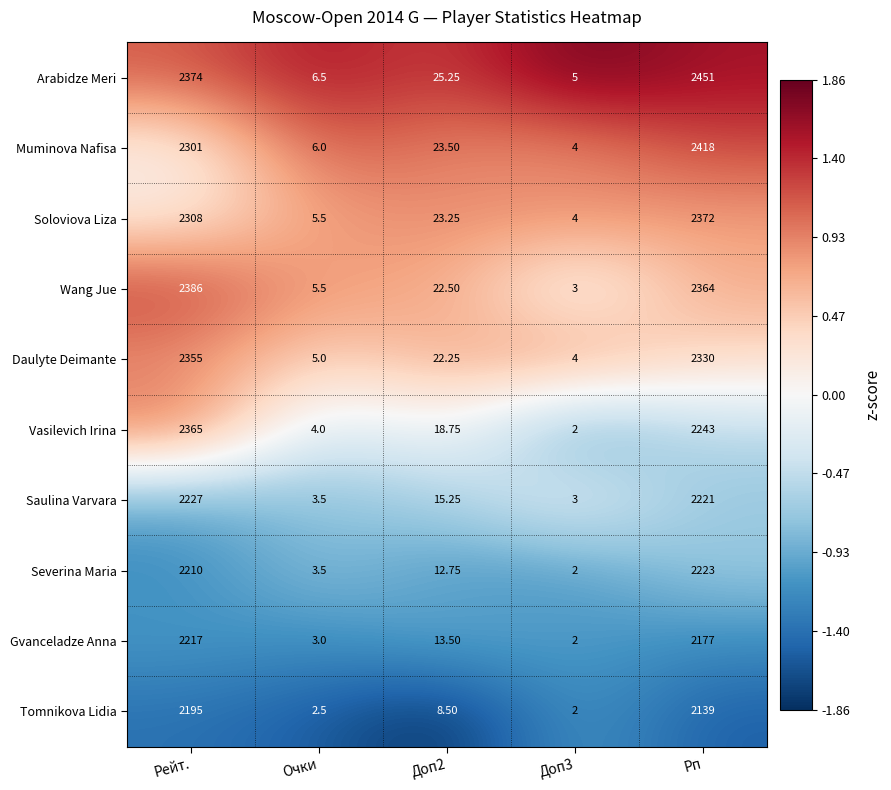

Which series changed the most between Рейт. and Доп2?

Wang Jue